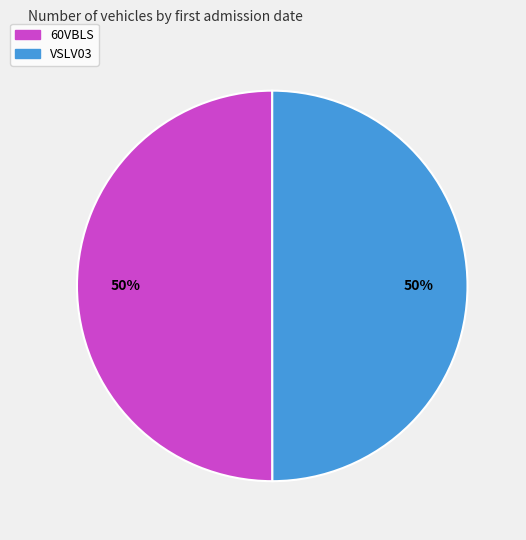

Approximately how many times larger is the value at VSLV03 compared to 60VBLS?

1.0